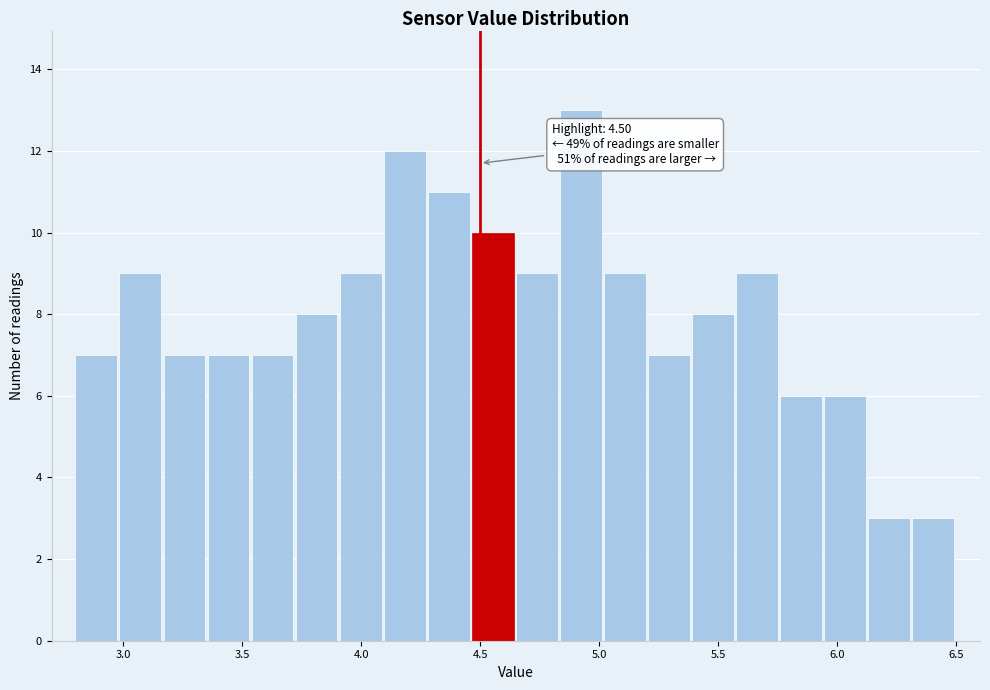

Read against the x-axis, roughly where is the centre of the tallest bar?

4.90